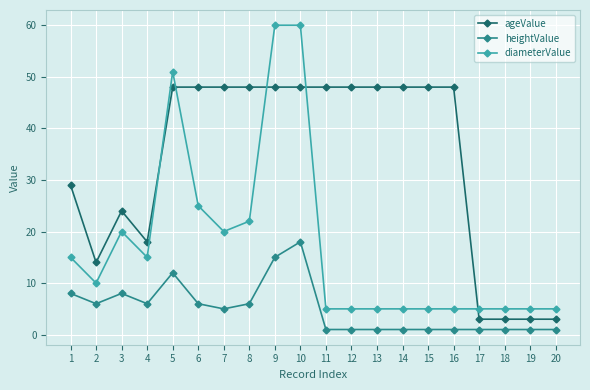

List the series in order of their overall mean, highest first.

ageValue, diameterValue, heightValue